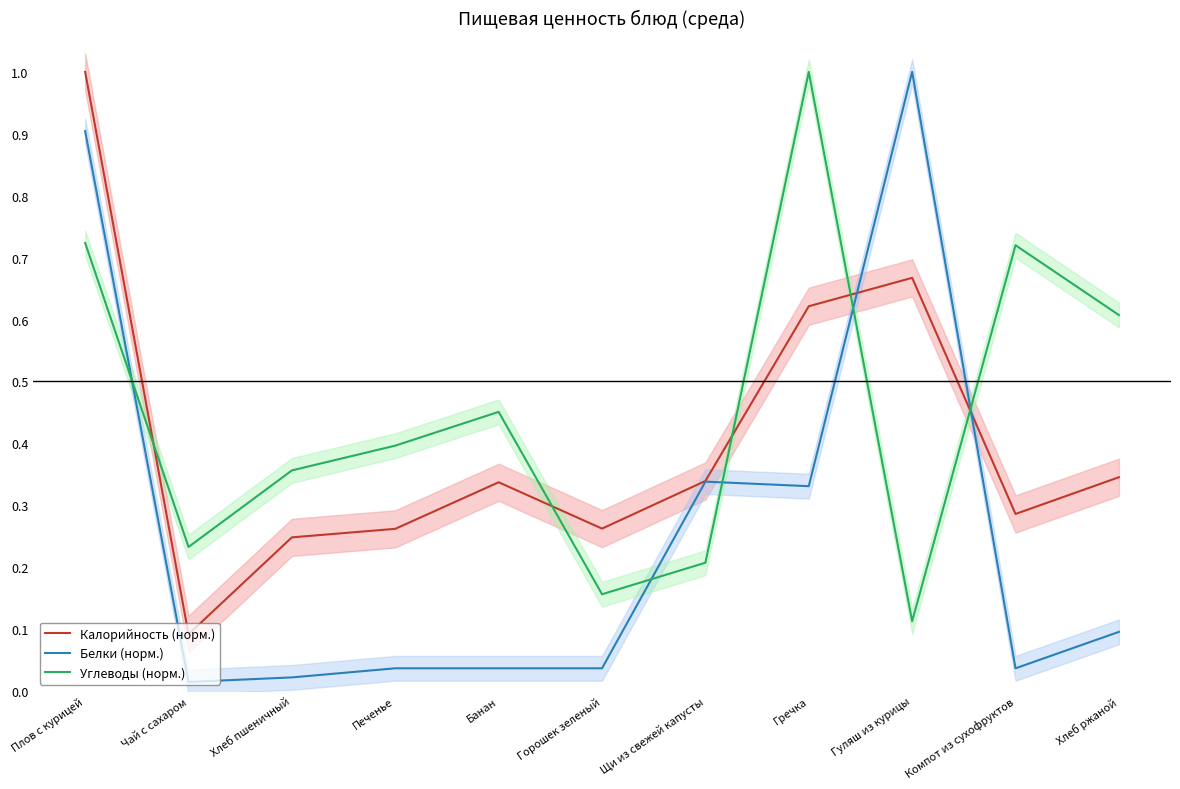

Which has a higher value, Плов с курицей or Хлеб пшеничный?

Плов с курицей